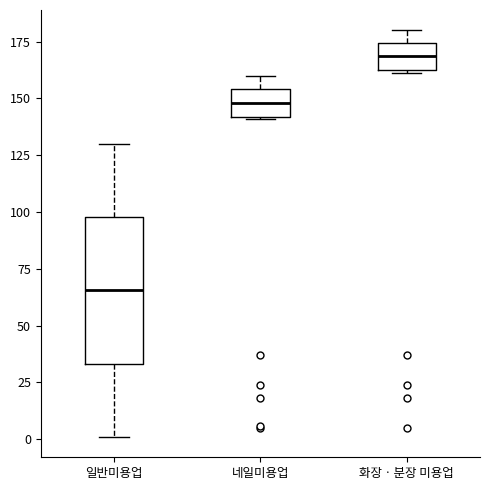

Where is the upper edge of the box for 네일미용업 on the y-axis? The values are not printed on the chart, so give them approximately, as read against the axis.

155